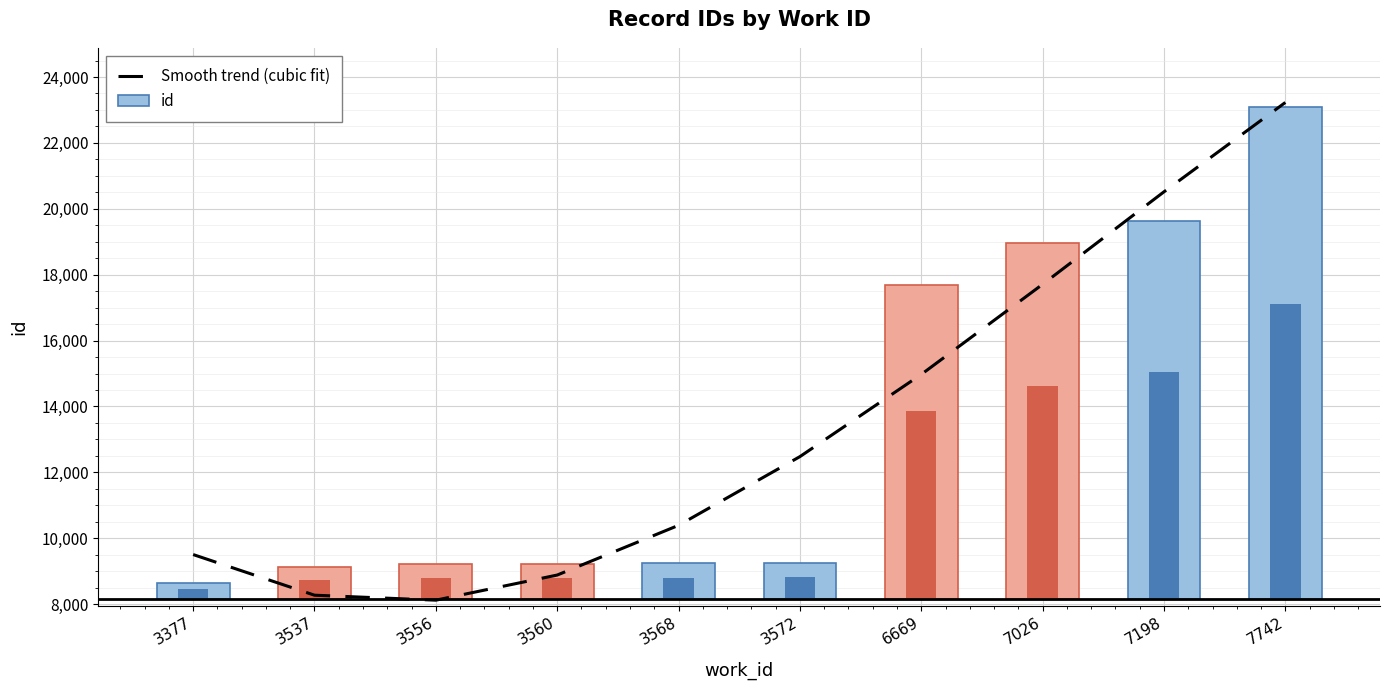

Which series has the largest range (max minus min)?

Smooth trend (cubic fit)